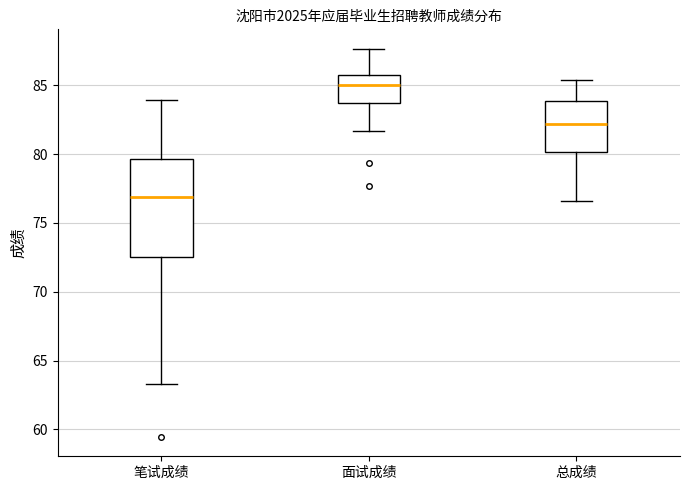

Where does the median line of the box for 笔试成绩 sit on the y-axis? The values are not printed on the chart, so give them approximately, as read against the axis.

77.0